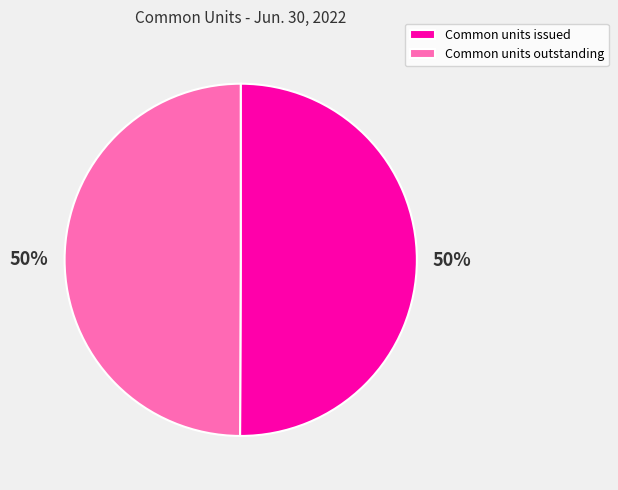

To the nearest percent, what portion does Common units issued represent?

50%